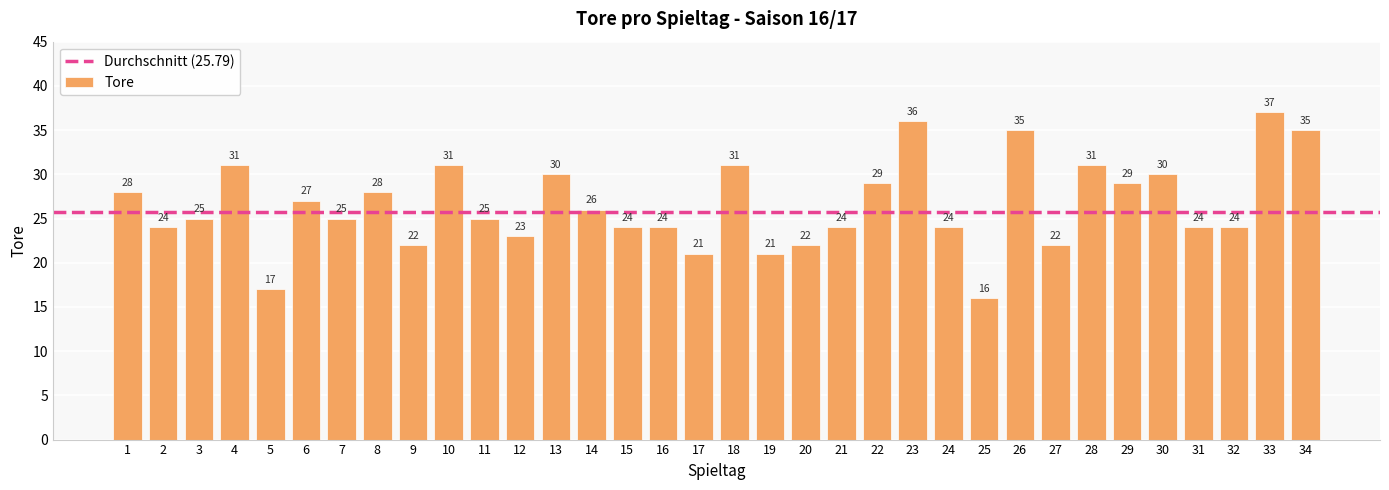

Does the chart contain any negative values?

No